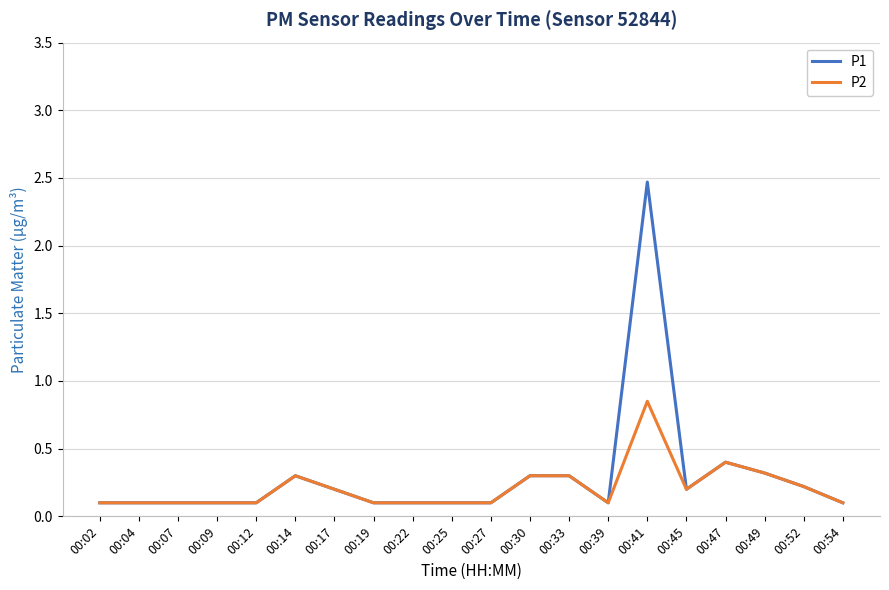

Where is P1 nearest to the value 1?

00:47